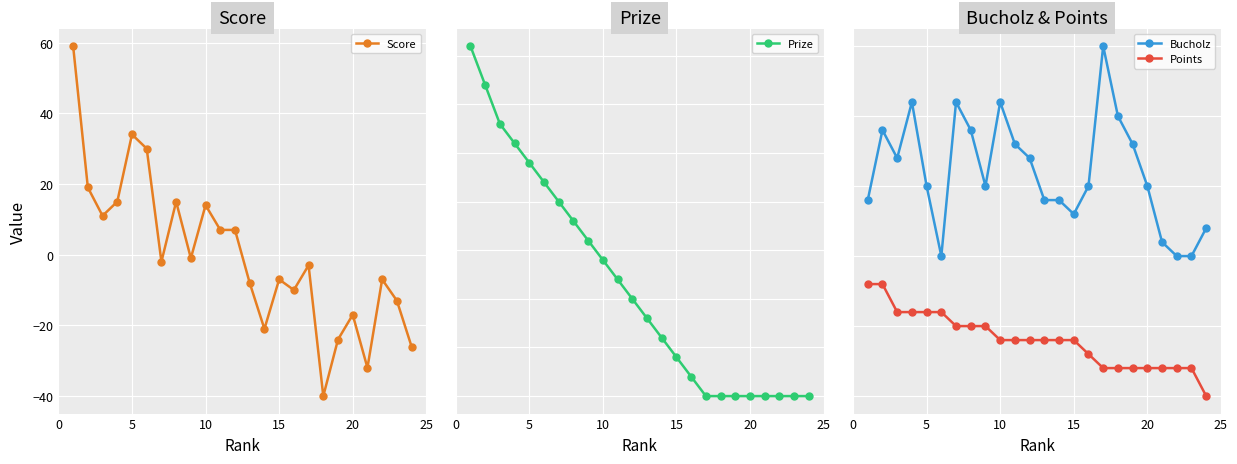

The Score series shows 14 at 10. True or false?

True